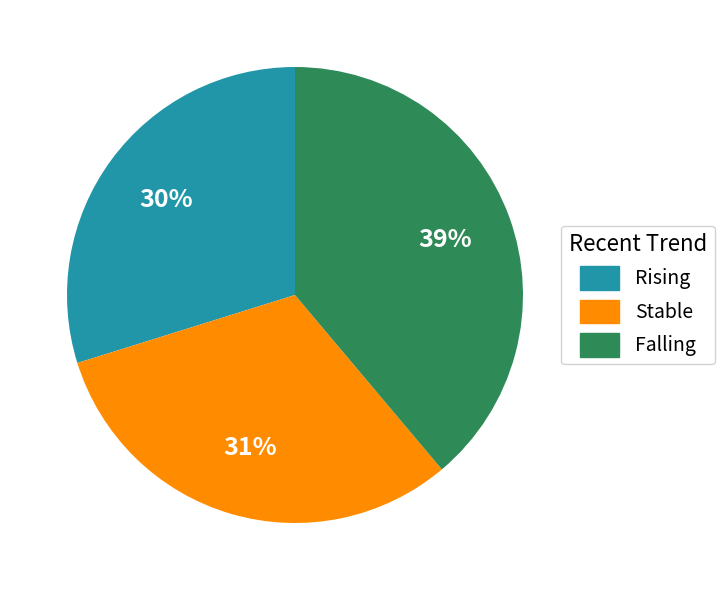

Which category has the smallest portion of the pie?

Rising